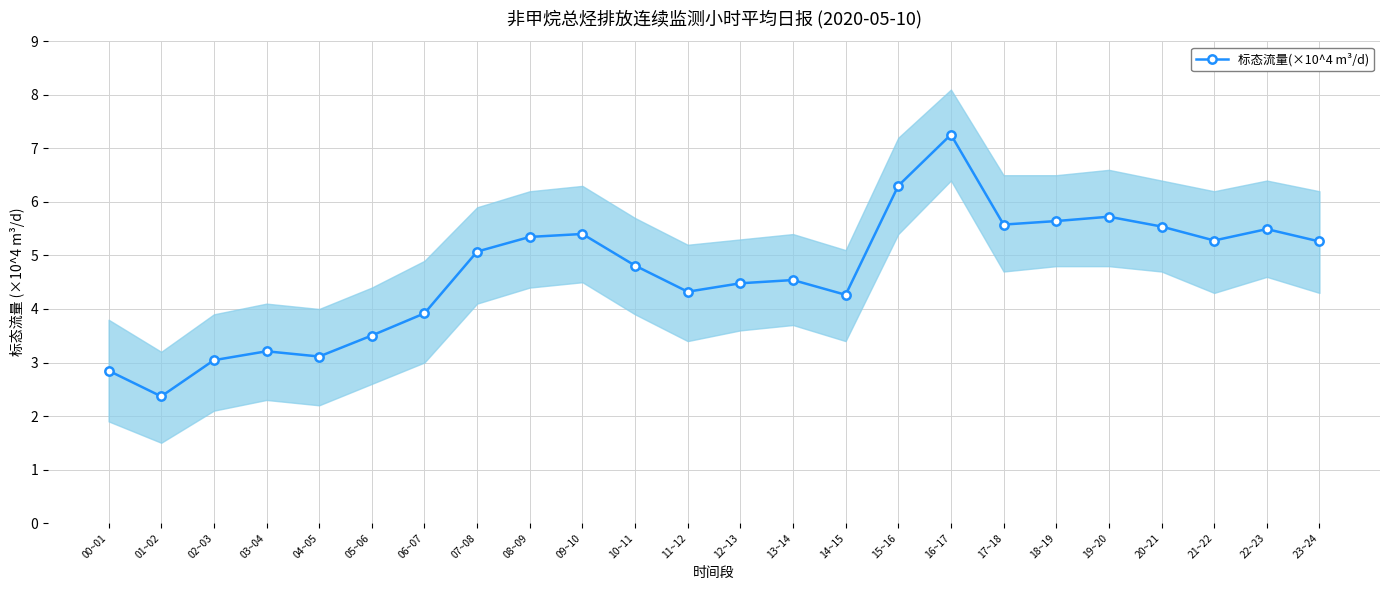

What is the minimum value shown in the chart?

2.4